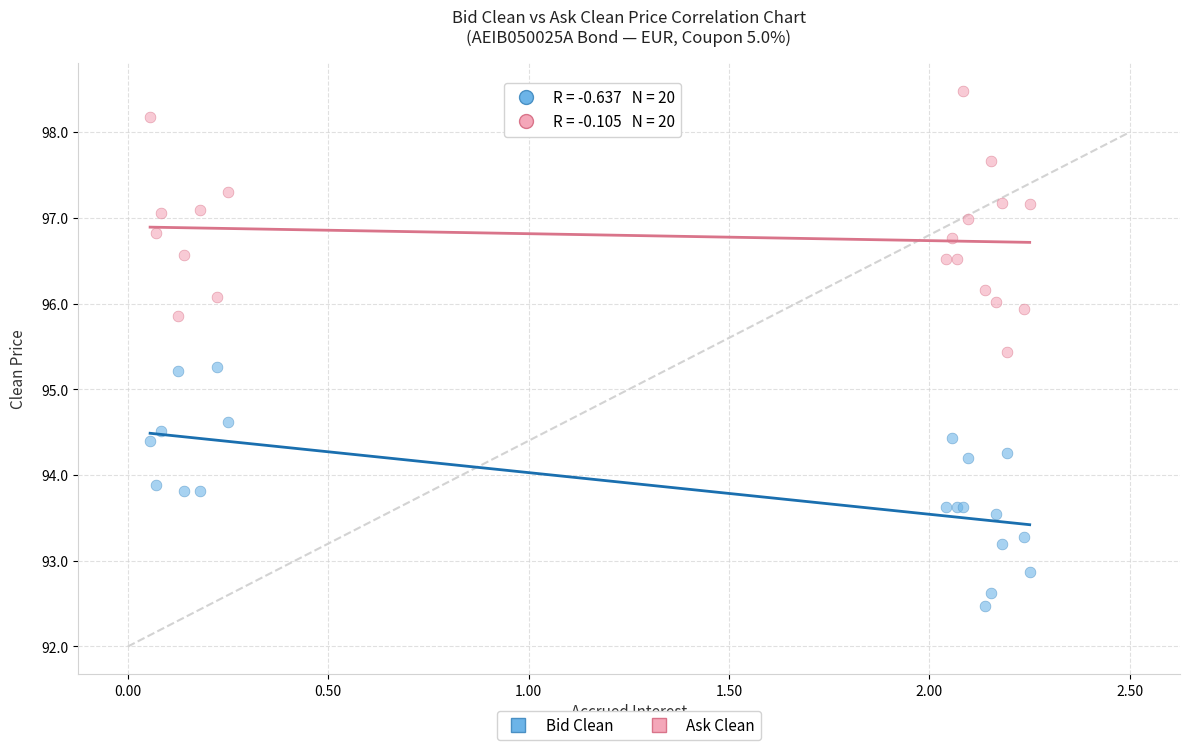

Which series contains the lowest Y value?

Bid Clean